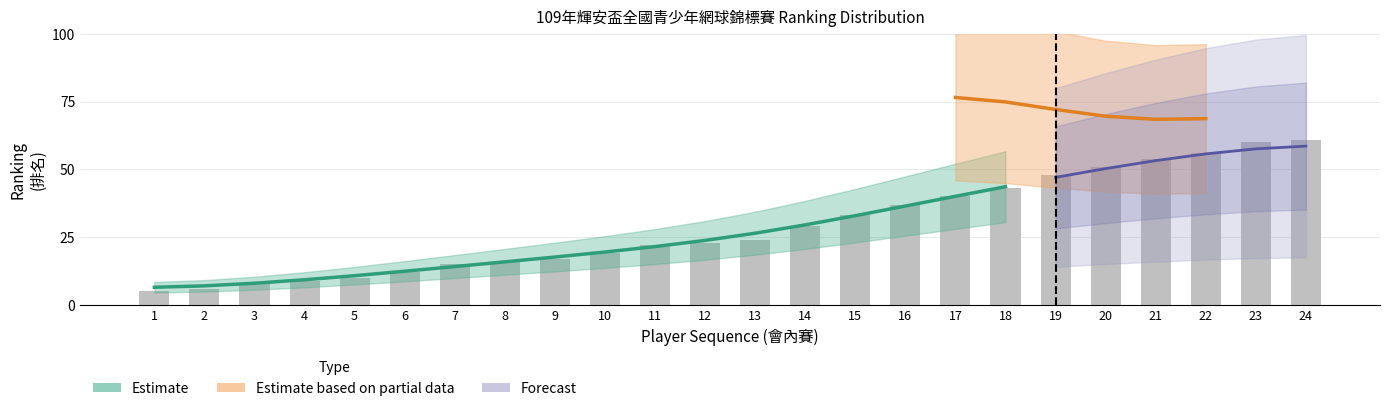

How many data points does each series have?

24